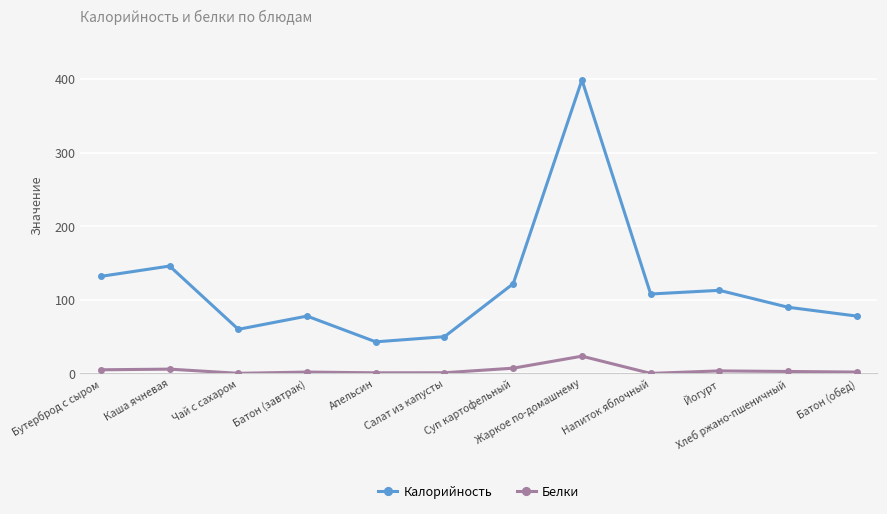

At how many categories does at least one series exceed 187?

1